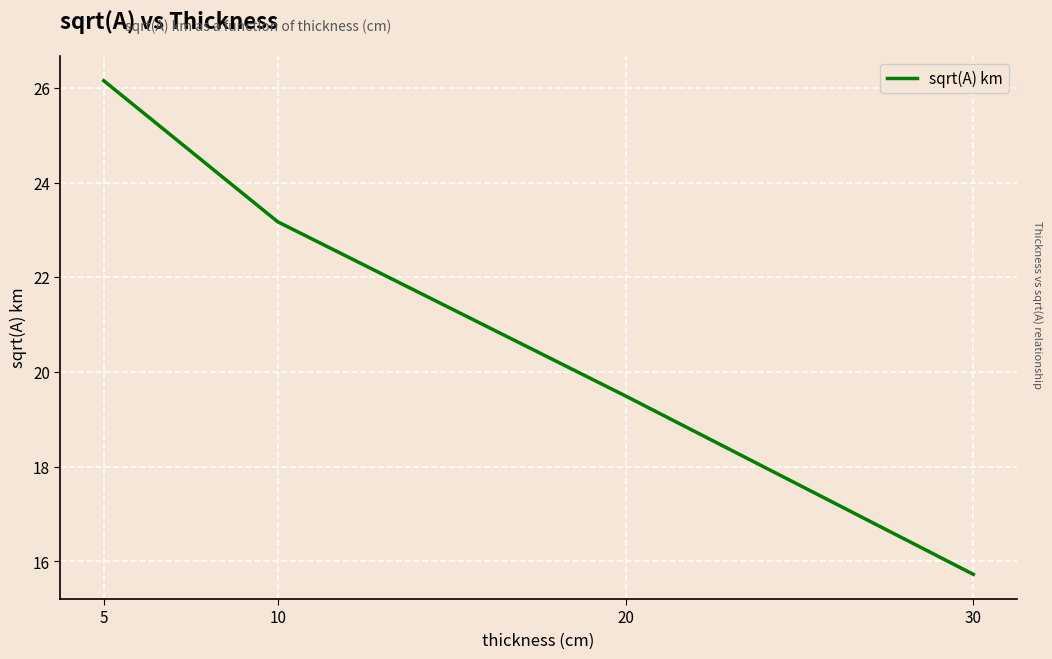

List the labels in order of value, largest first.

5, 10, 20, 30